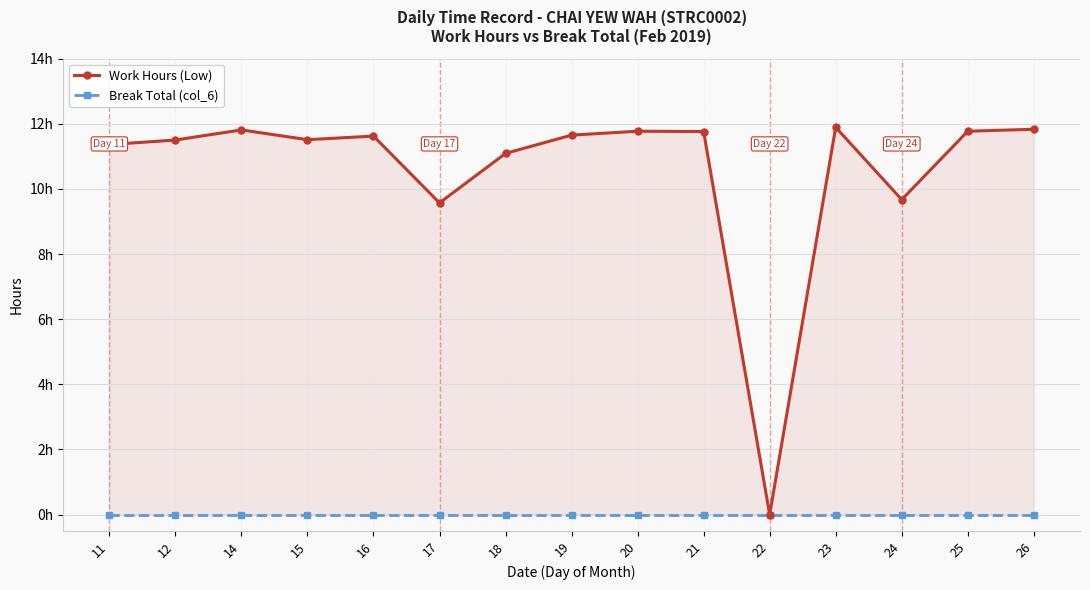

Is it true that Work Hours (Low) equals 9.6 at 17?

True